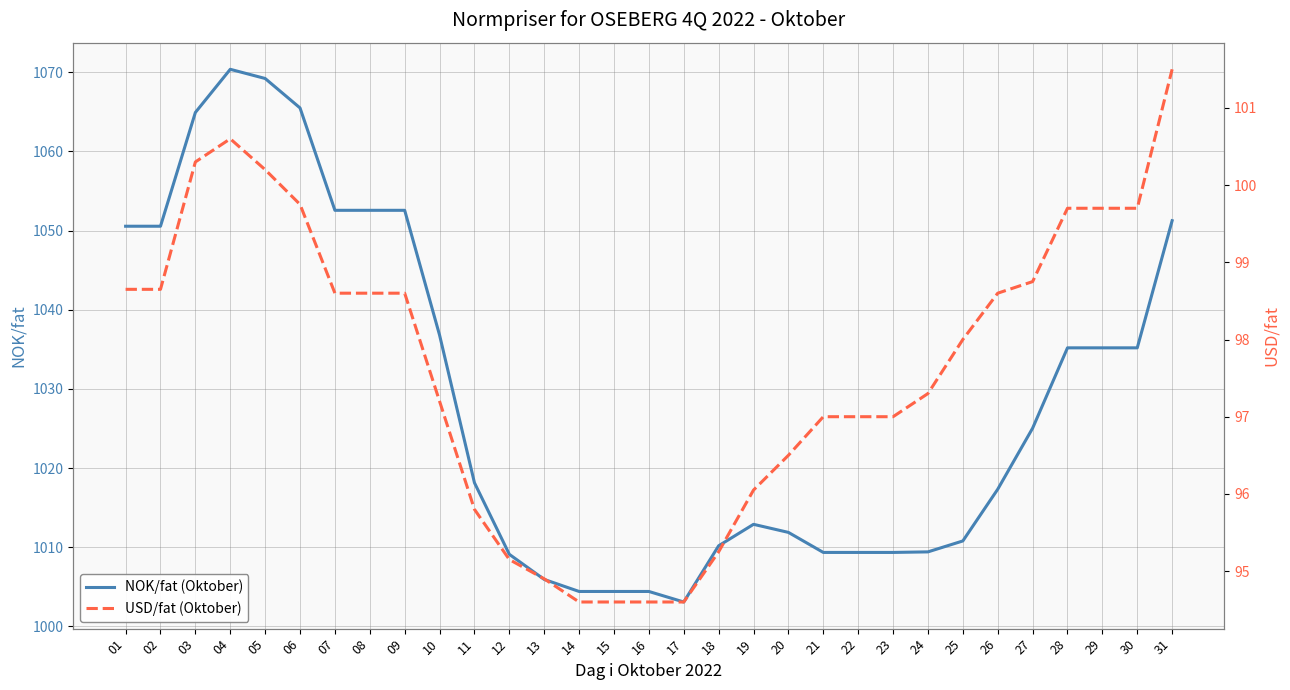

True or false: USD/fat (Oktober) and NOK/fat (Oktober) cross at least once.

False